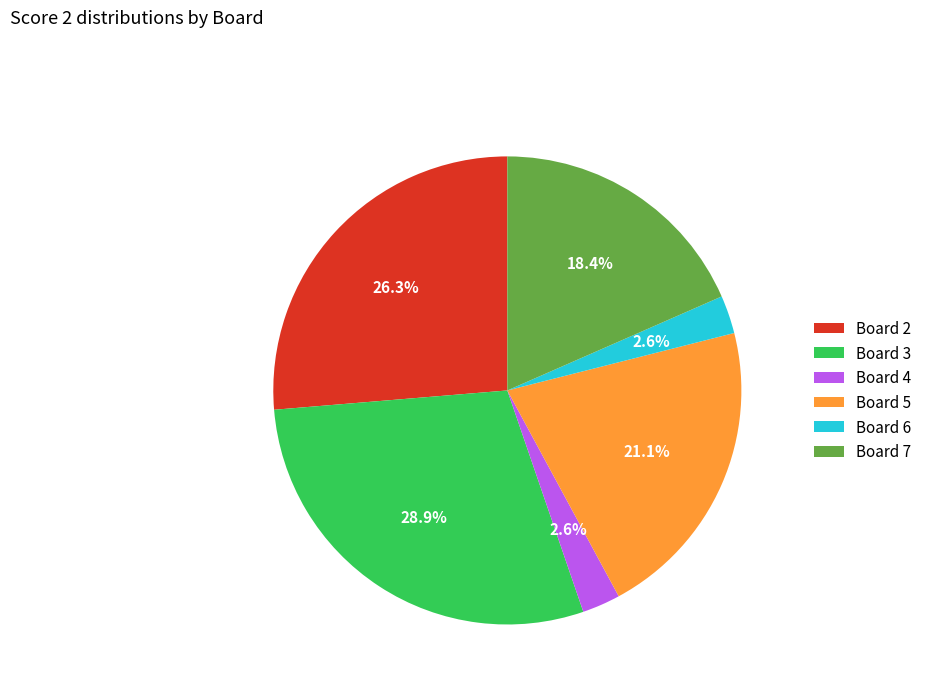

To the nearest percent, what is the average slice percentage?

17%